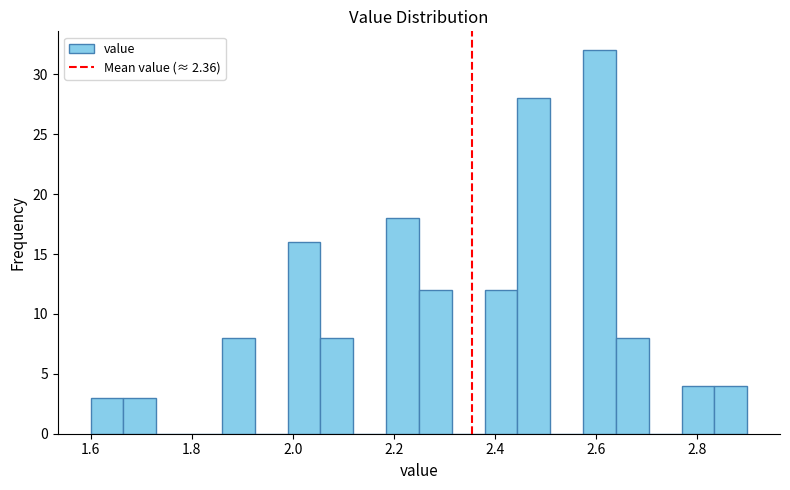

Around what value on the x-axis is the tallest bar? Give the approximate position of its centre, as read against the axis.

2.60